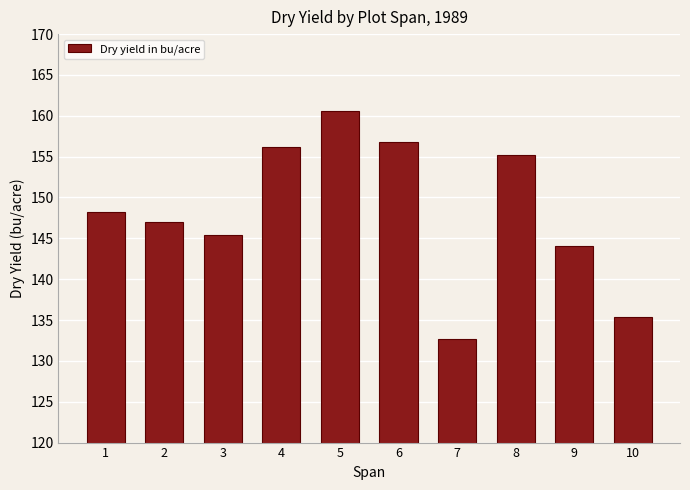

What is the approximate value at 9?

144.1